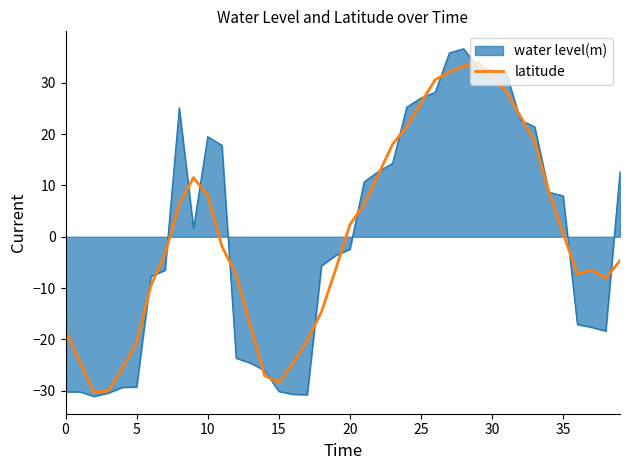

Which series has the widest spread of values?

water level(m)